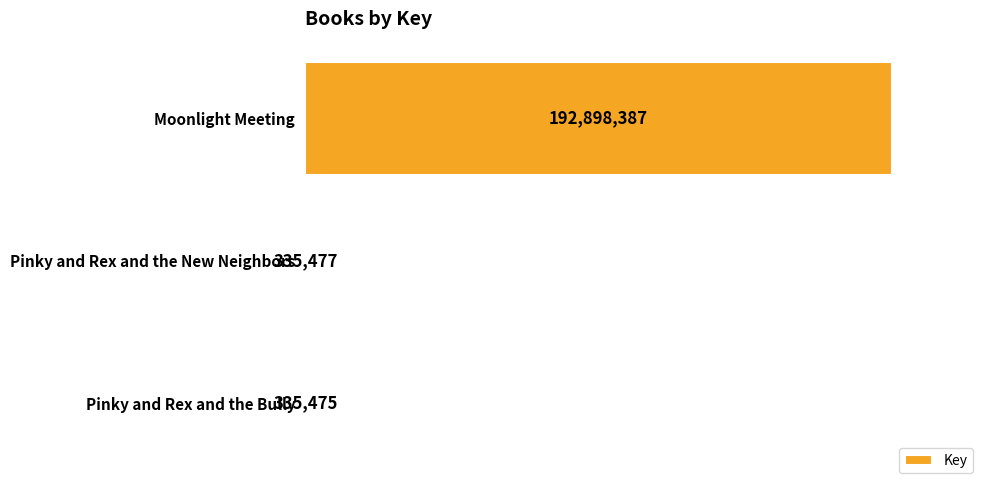

What is the sum of all values?

193569339